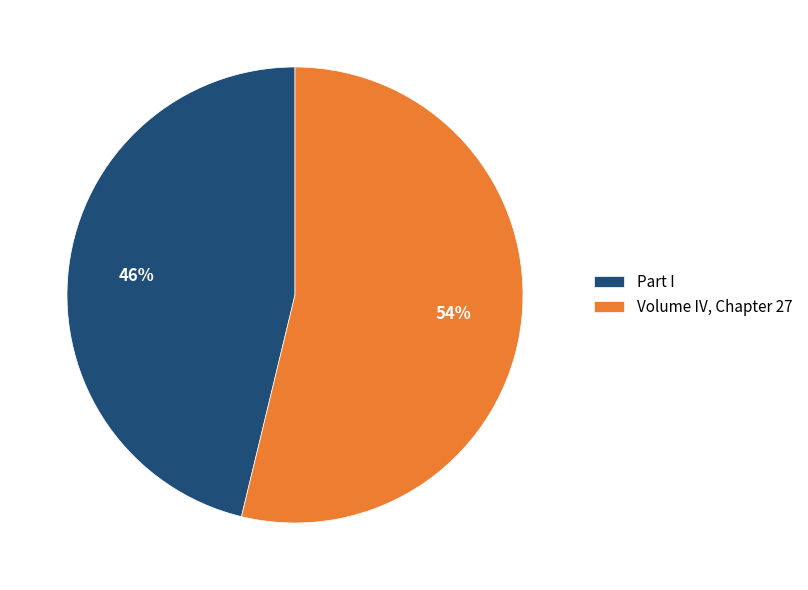

Do Part I and Volume IV, Chapter 27 together represent more than half of the pie?

Yes